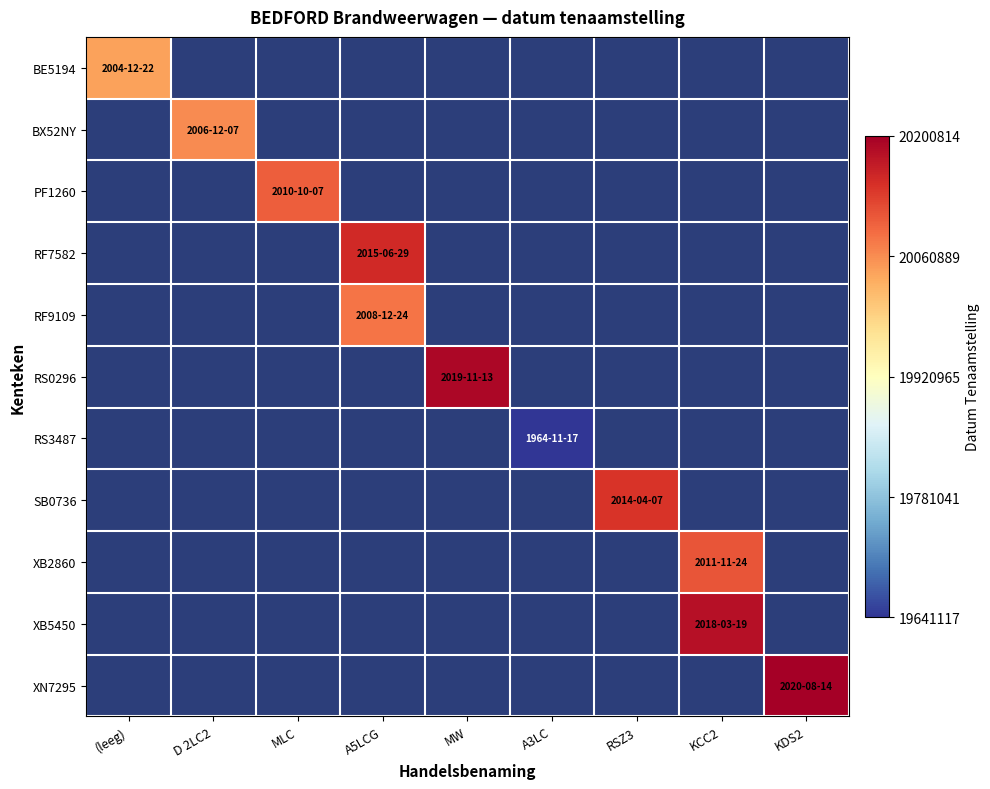

Which category has the highest value across all series?

KDS2